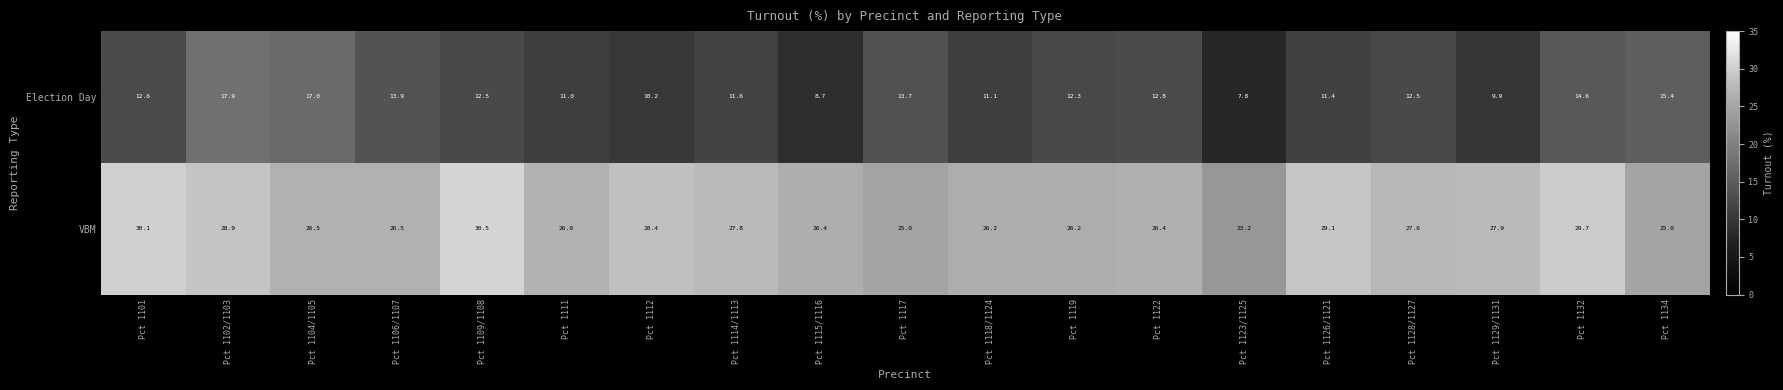

What is the difference between the highest and lowest values at Pct 1111?

15.9